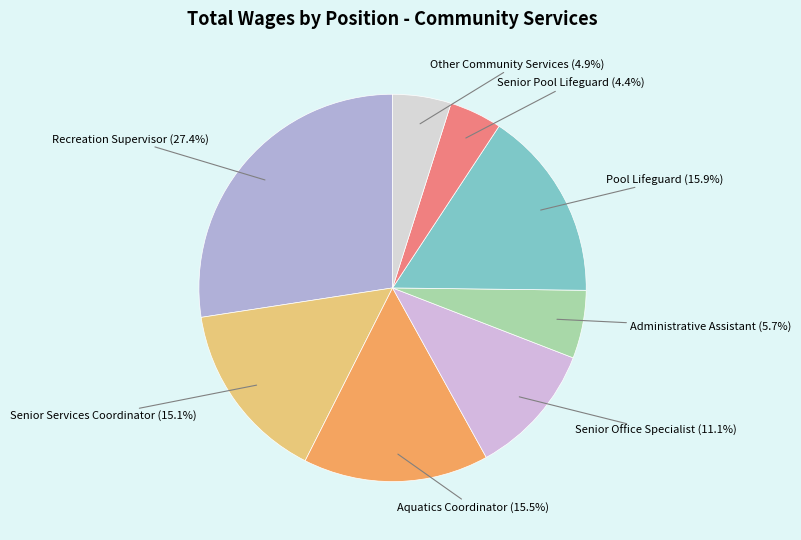

Which has a higher value, Pool Lifeguard or Other Community Services?

Pool Lifeguard